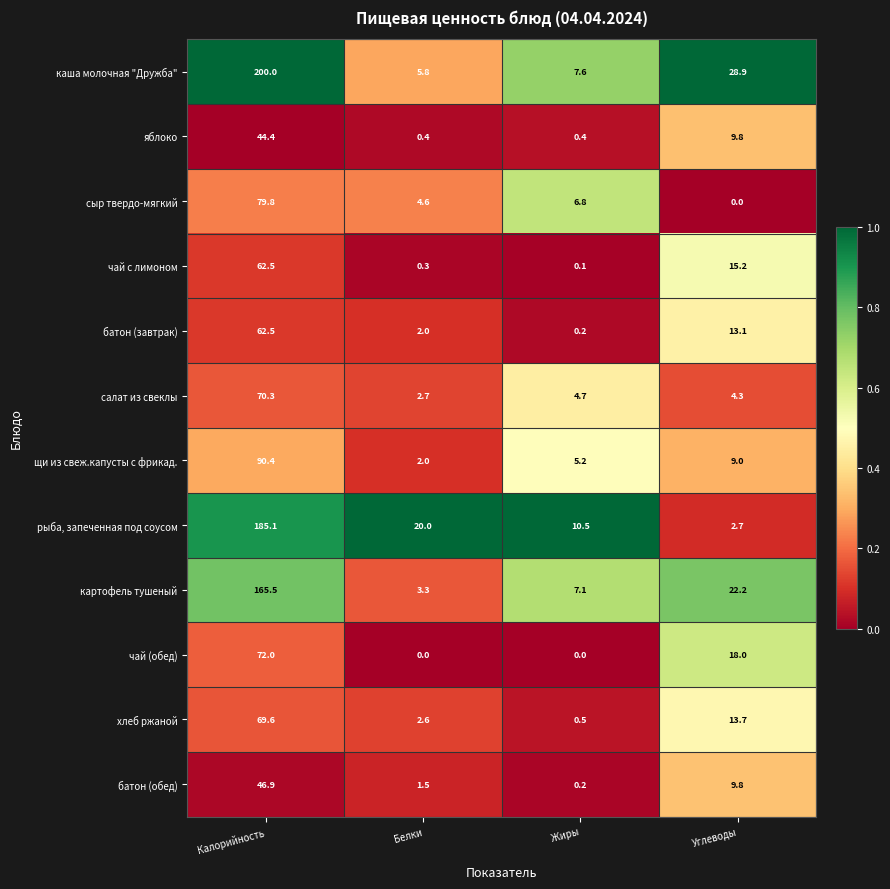

Between Белки and Углеводы, which series saw the biggest shift?

каша молочная "Дружба"